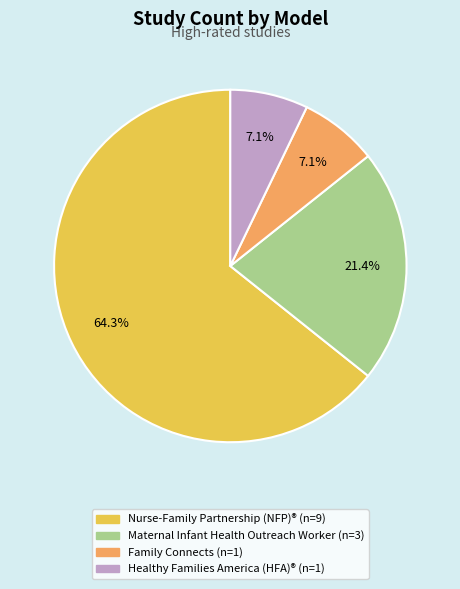

How many segments does this pie chart have?

4